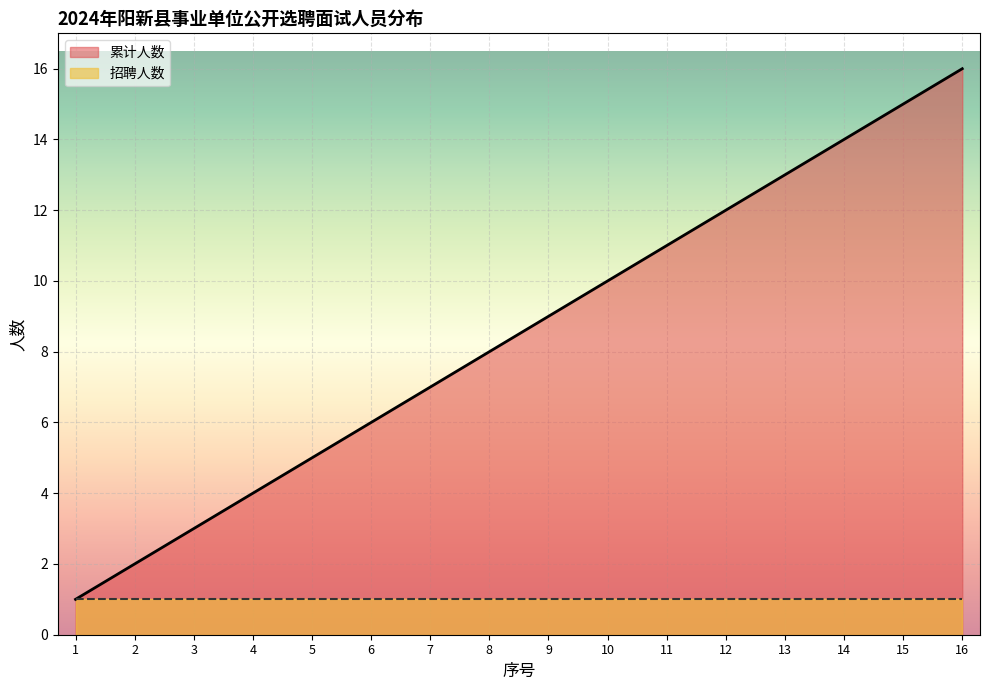

Reading left to right, what are all the values shown in this chart?

1=1	2=2	3=3	4=4	5=5	6=6	7=7	8=8	9=9	10=10	11=11	12=12	13=13	14=14	15=15	16=16